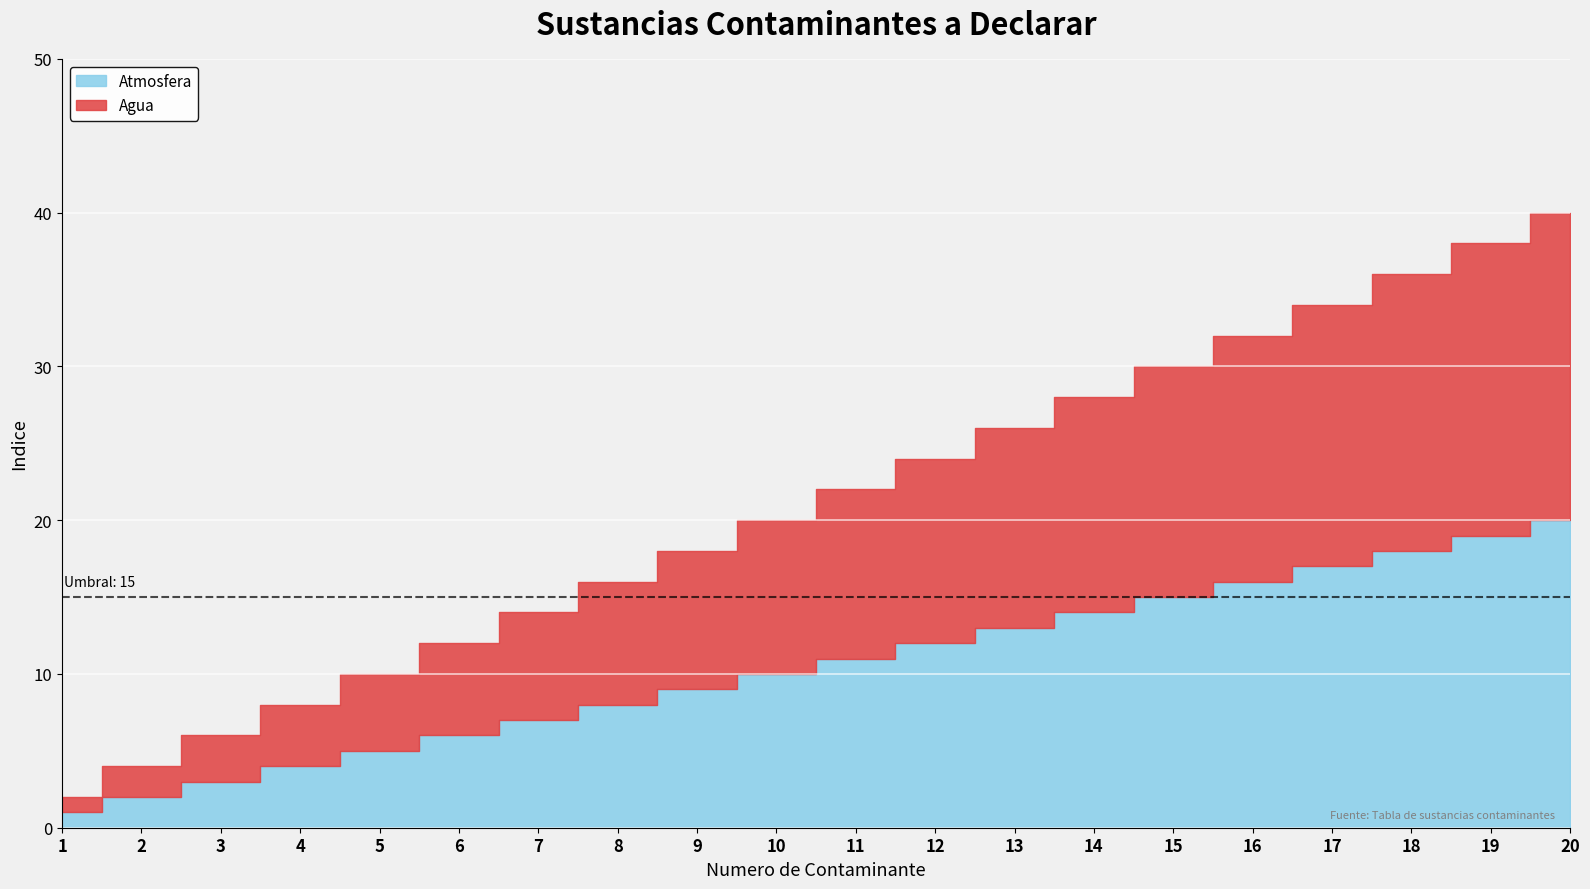

True or false: Agua and Atmosfera intersect in this chart.

False